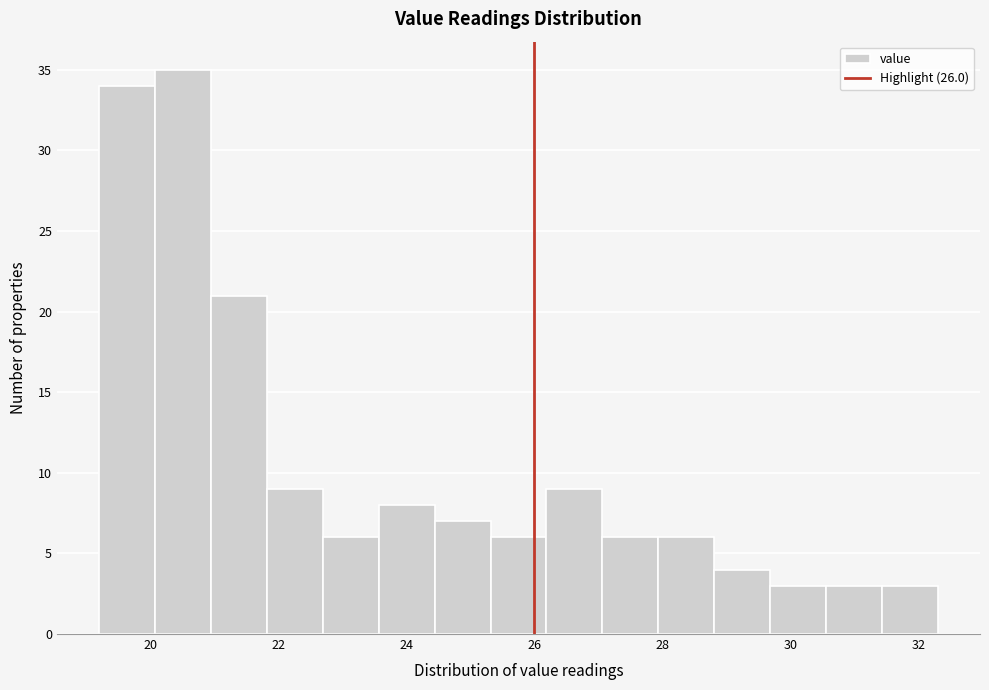

Reading left to right, list every bar in this chart as the range it spans on the x-axis followed by its height. Neither the bar edges nor the heights are printed on the chart, so give them approximately, as read against the axes.

19.2 to 20.0: 34
20.0 to 21.0: 35
21.0 to 21.8: 21
21.8 to 22.6: 9
22.6 to 23.6: 6
23.6 to 24.4: 8
24.4 to 25.4: 7
25.4 to 26.2: 6
26.2 to 27.0: 9
27.0 to 28.0: 6
28.0 to 28.8: 6
28.8 to 29.6: 4
29.6 to 30.6: 3
30.6 to 31.4: 3
31.4 to 32.4: 3